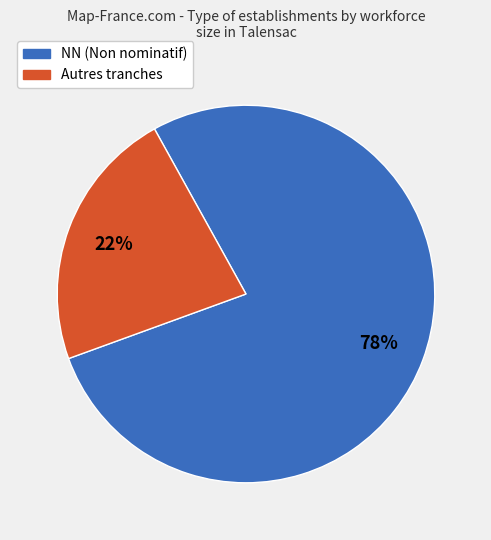

Does any single category account for the majority?

Yes